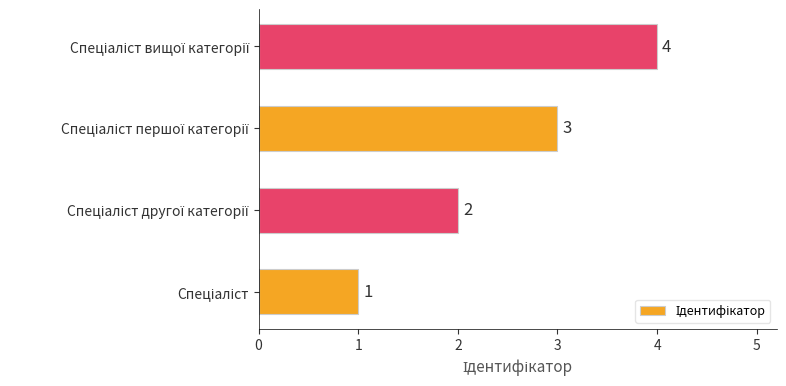

How many values are between 2 and 4?

3